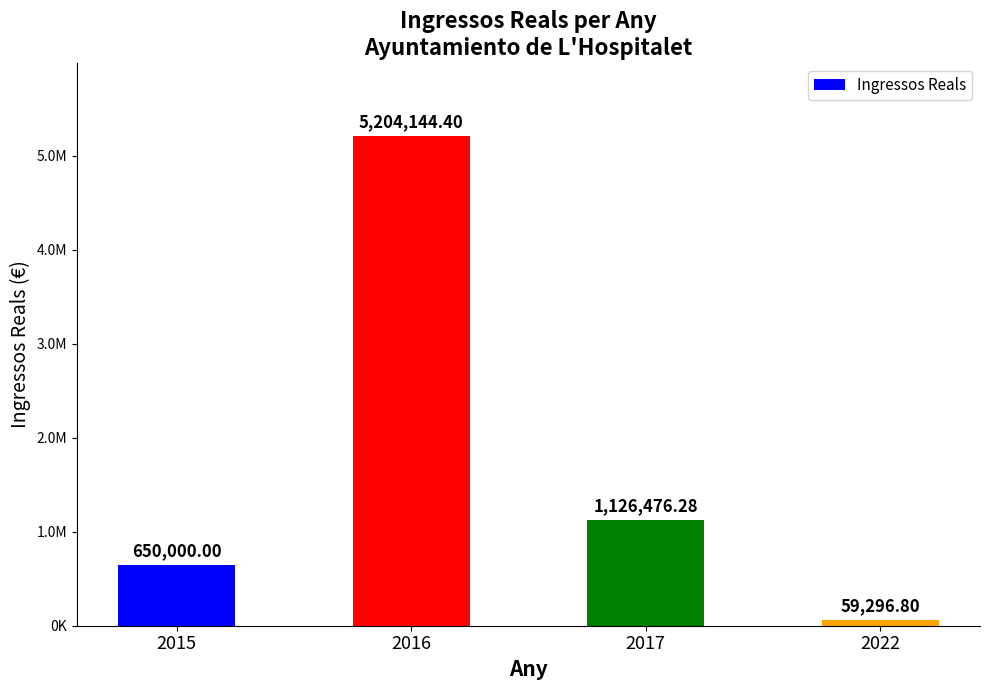

List the labels in order of value, smallest first.

2022, 2015, 2017, 2016